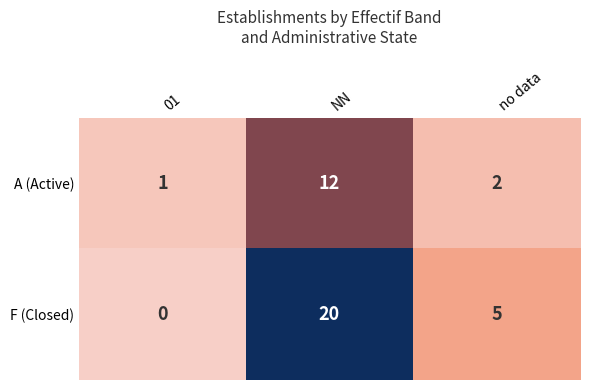

Rank the series by their maximum value, from highest to lowest.

F (Closed), A (Active)